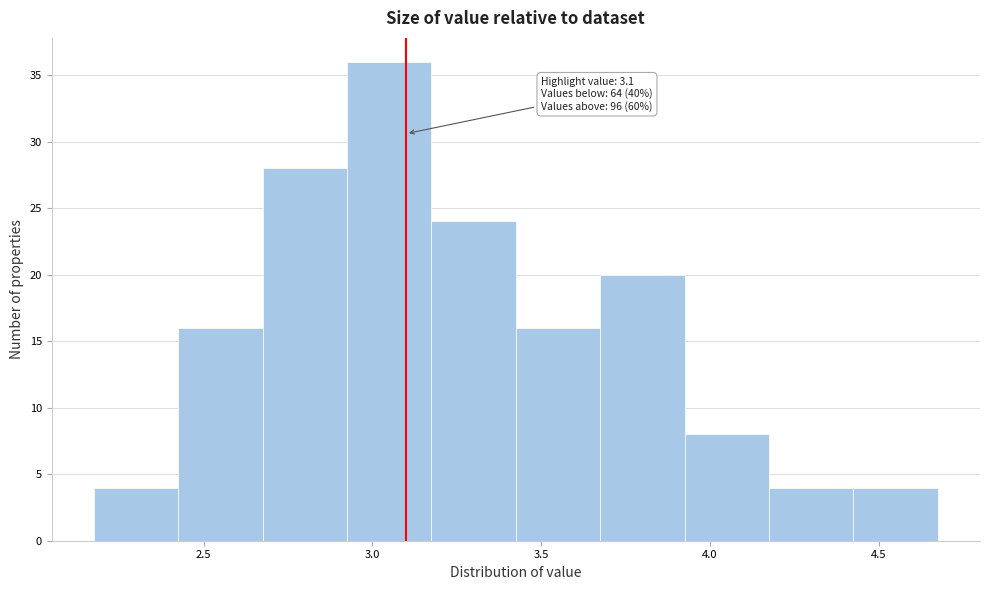

Over which range of the x-axis is the bar tallest?

2.925 to 3.175